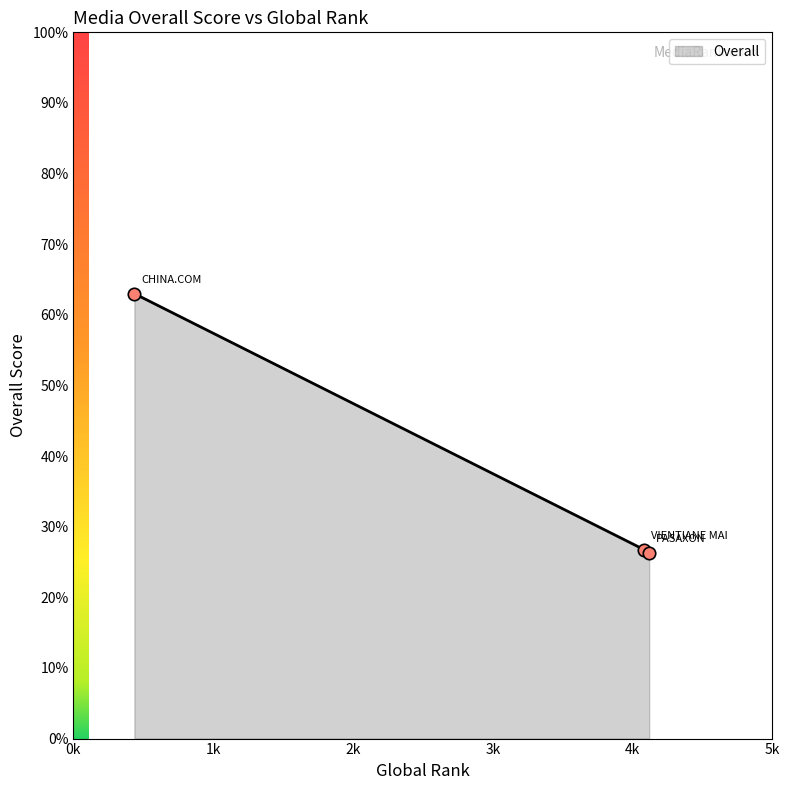

What is the sum of all values?

116.0